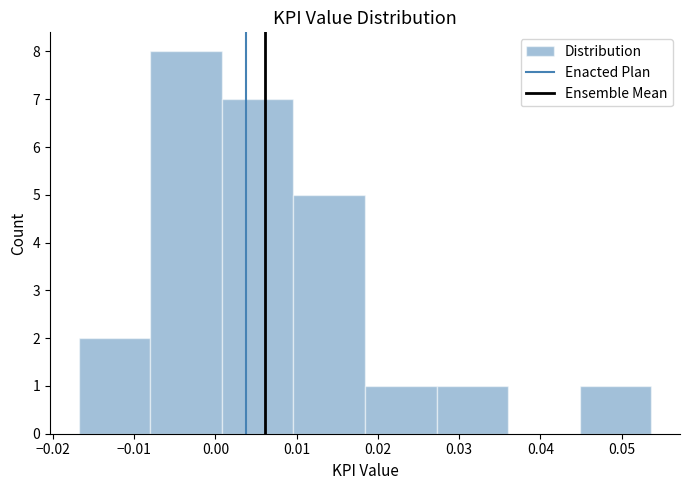

Reading left to right, list every bar in this chart as the range it spans on the x-axis followed by its height. Neither the bar edges nor the heights are printed on the chart, so give them approximately, as read against the axes.

-0.017 to -0.008: 2
-0.008 to 0.001: 8
0.001 to 0.010: 7
0.010 to 0.018: 5
0.018 to 0.027: 1
0.027 to 0.036: 1
0.036 to 0.045: 0
0.045 to 0.054: 1